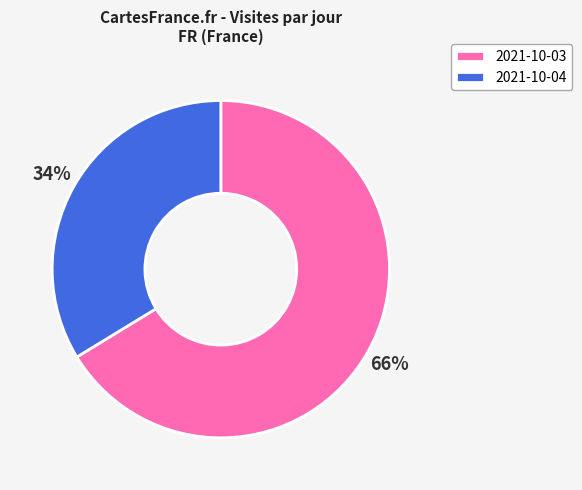

To the nearest percent, what is the combined percentage of 2021-10-04 and 2021-10-03?

100%